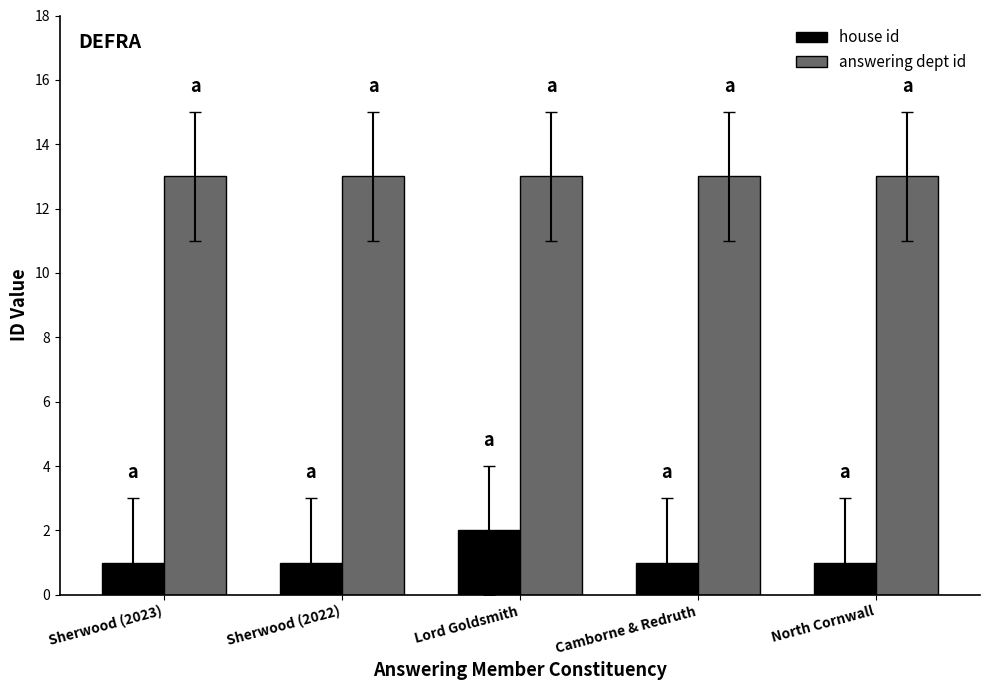

True or false: answering dept id has a value of 19 at Sherwood (2022).

False